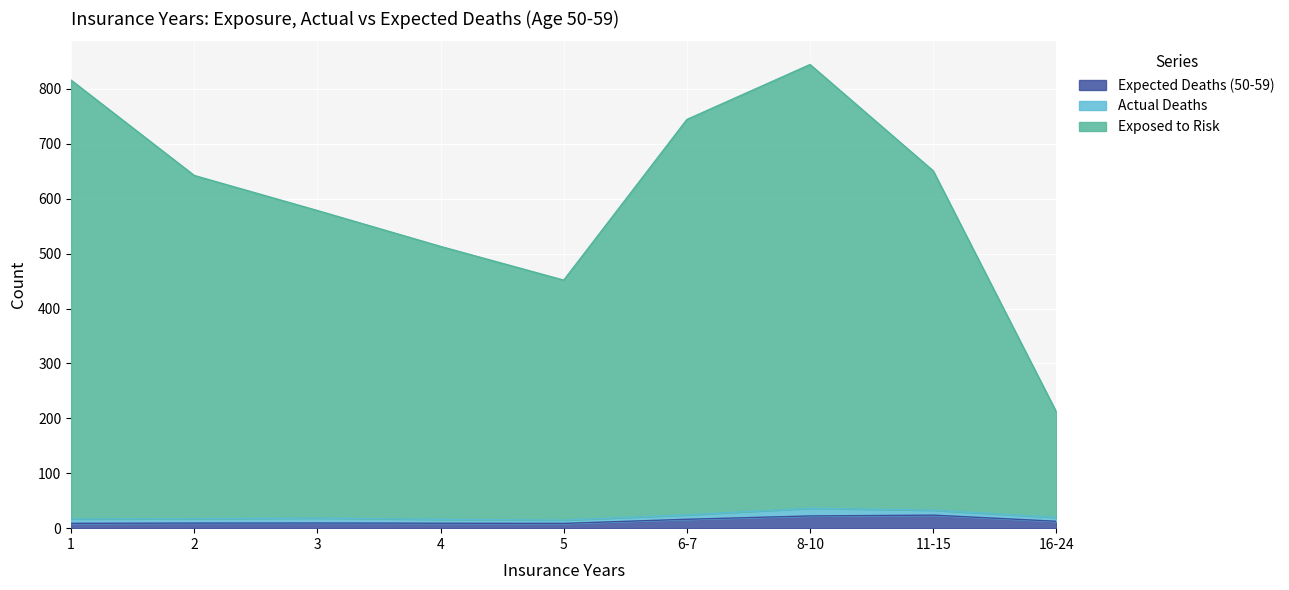

True or false: Expected Deaths (50-59) and Exposed to Risk cross at least once.

False